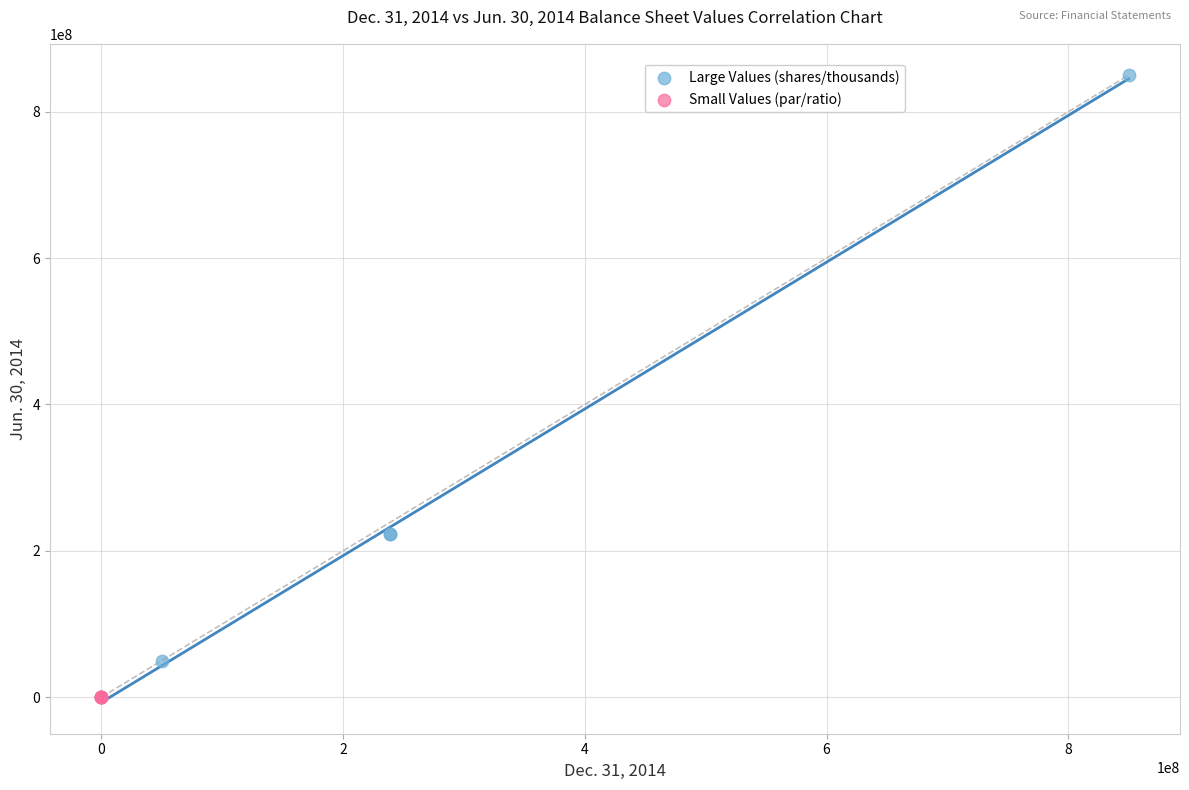

Which series has the widest spread of Y values?

Large Values (shares/thousands)